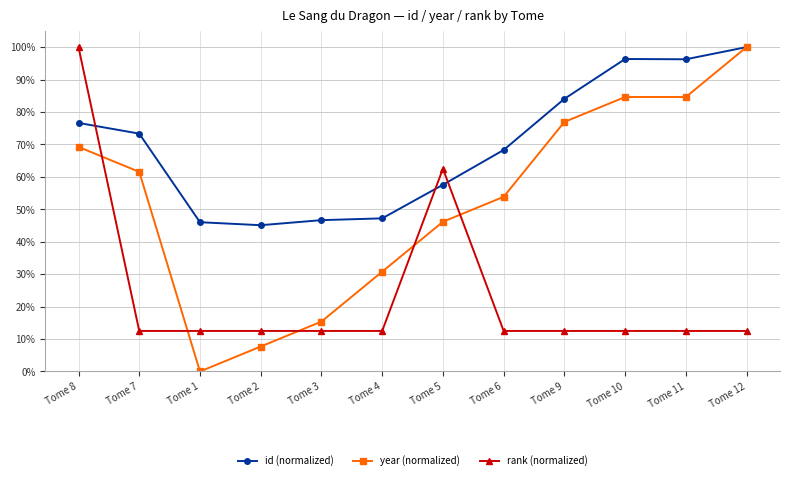

What is the total value across all series at Tome 9?

1.7